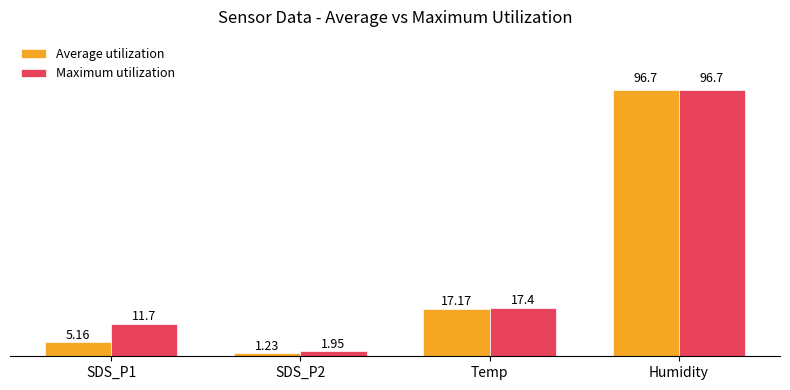

What is the average value of the Maximum utilization series?

31.9